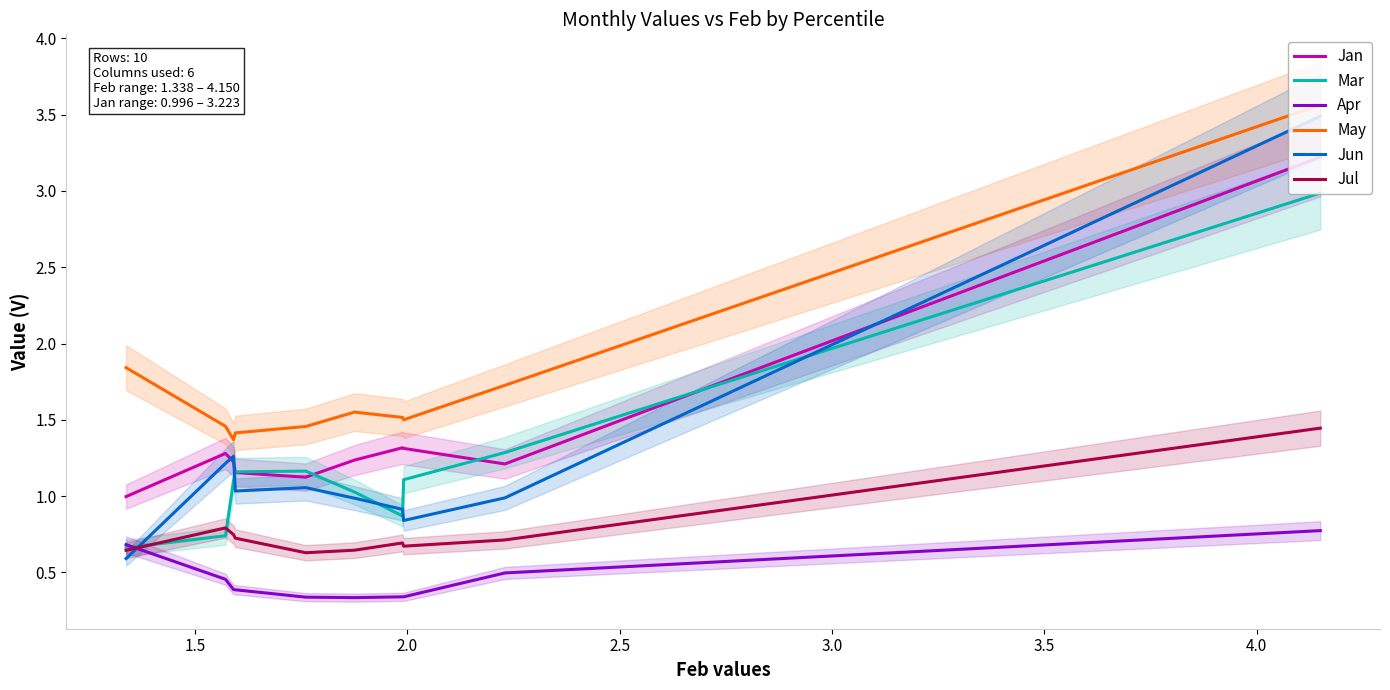

What is the difference between the second highest and second lowest values in the Jul series?

0.1